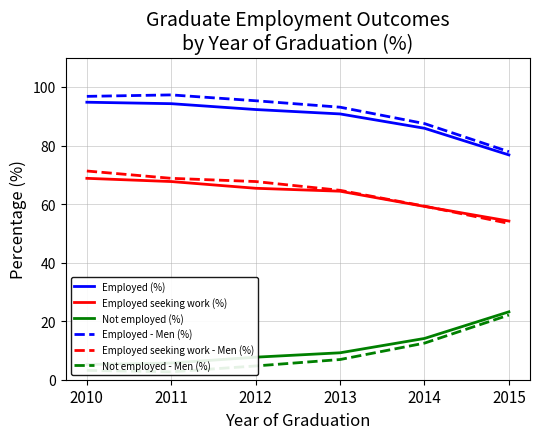

True or false: Employed - Men (%) has a value of 93.1 at 2013.

True